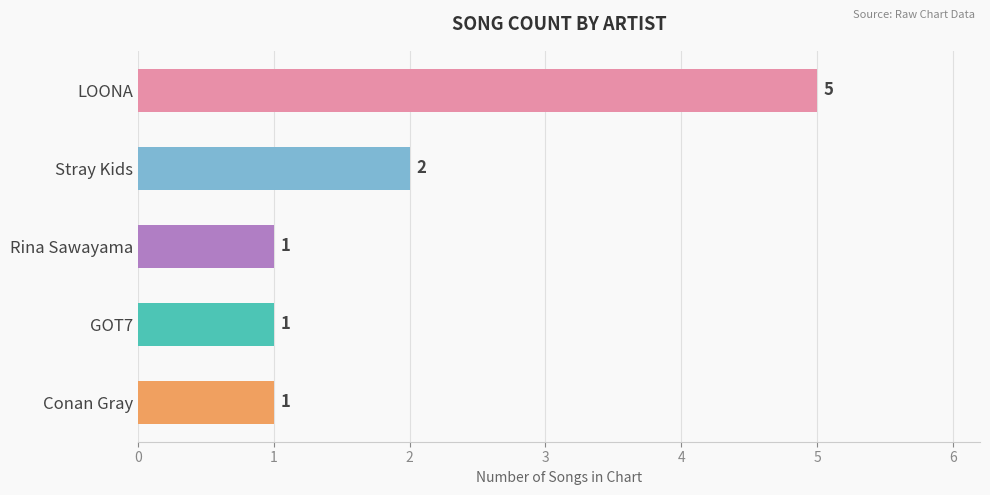

What is the sum of all values?

10